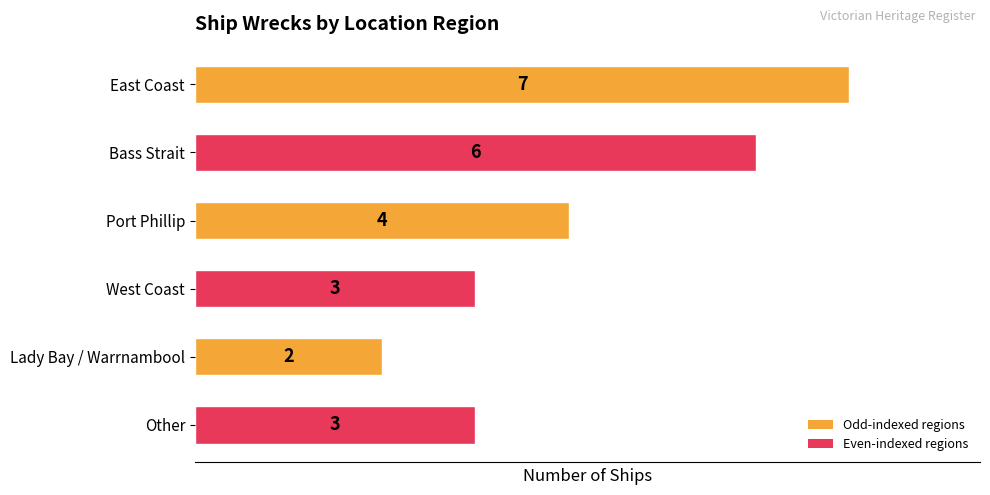

Approximately how many times larger is the value at Lady Bay / Warrnambool compared to Port Phillip?

0.5